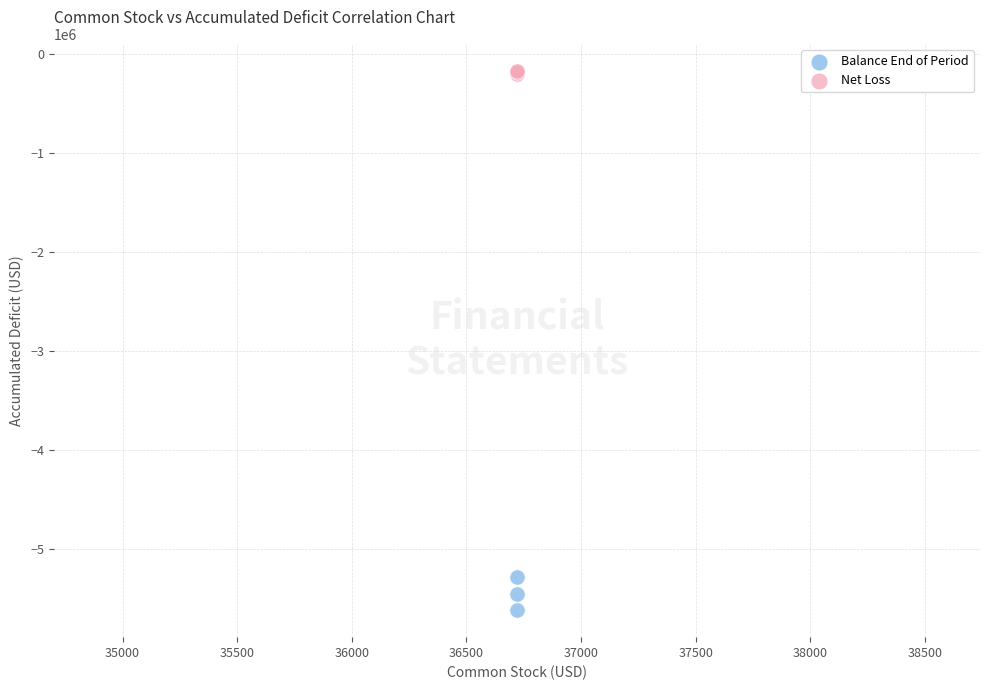

What are all the series names shown in the legend?

Balance End of Period, Net Loss